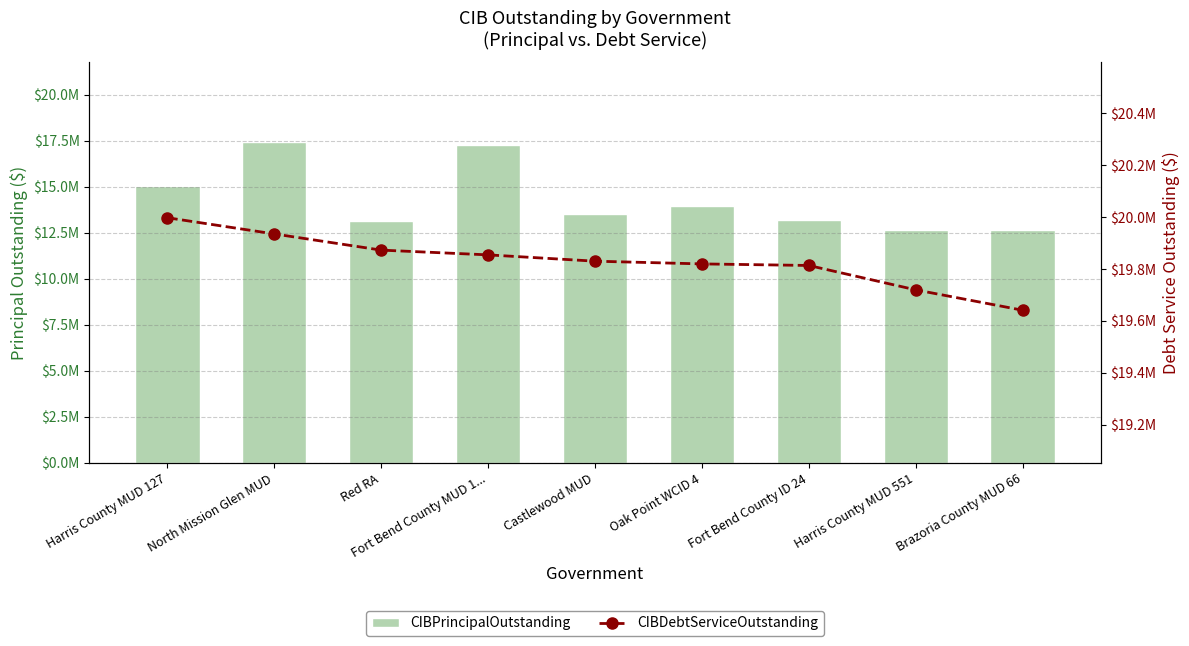

At which label does CIBPrincipalOutstanding reach its minimum?

Harris County MUD 551